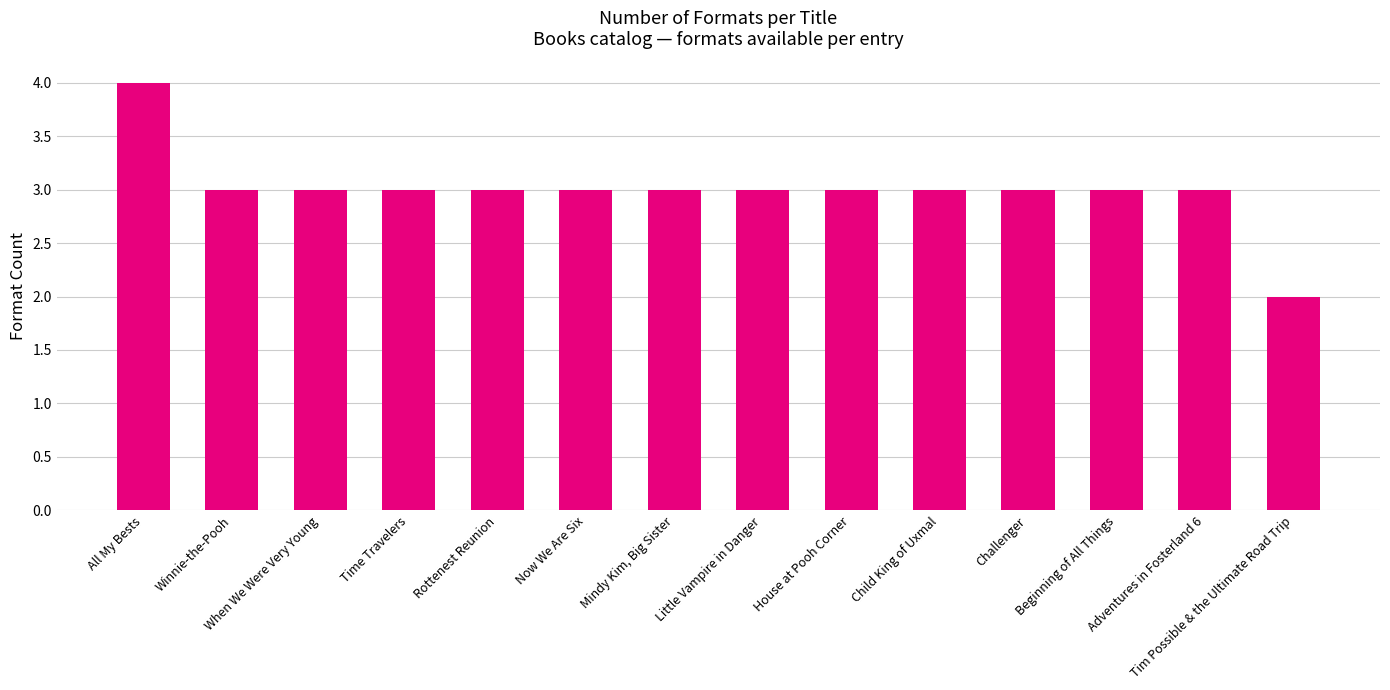

Reading left to right, extract all data points from this chart.

4	3	3	3	3	3	3	3	3	3	3	3	3	2